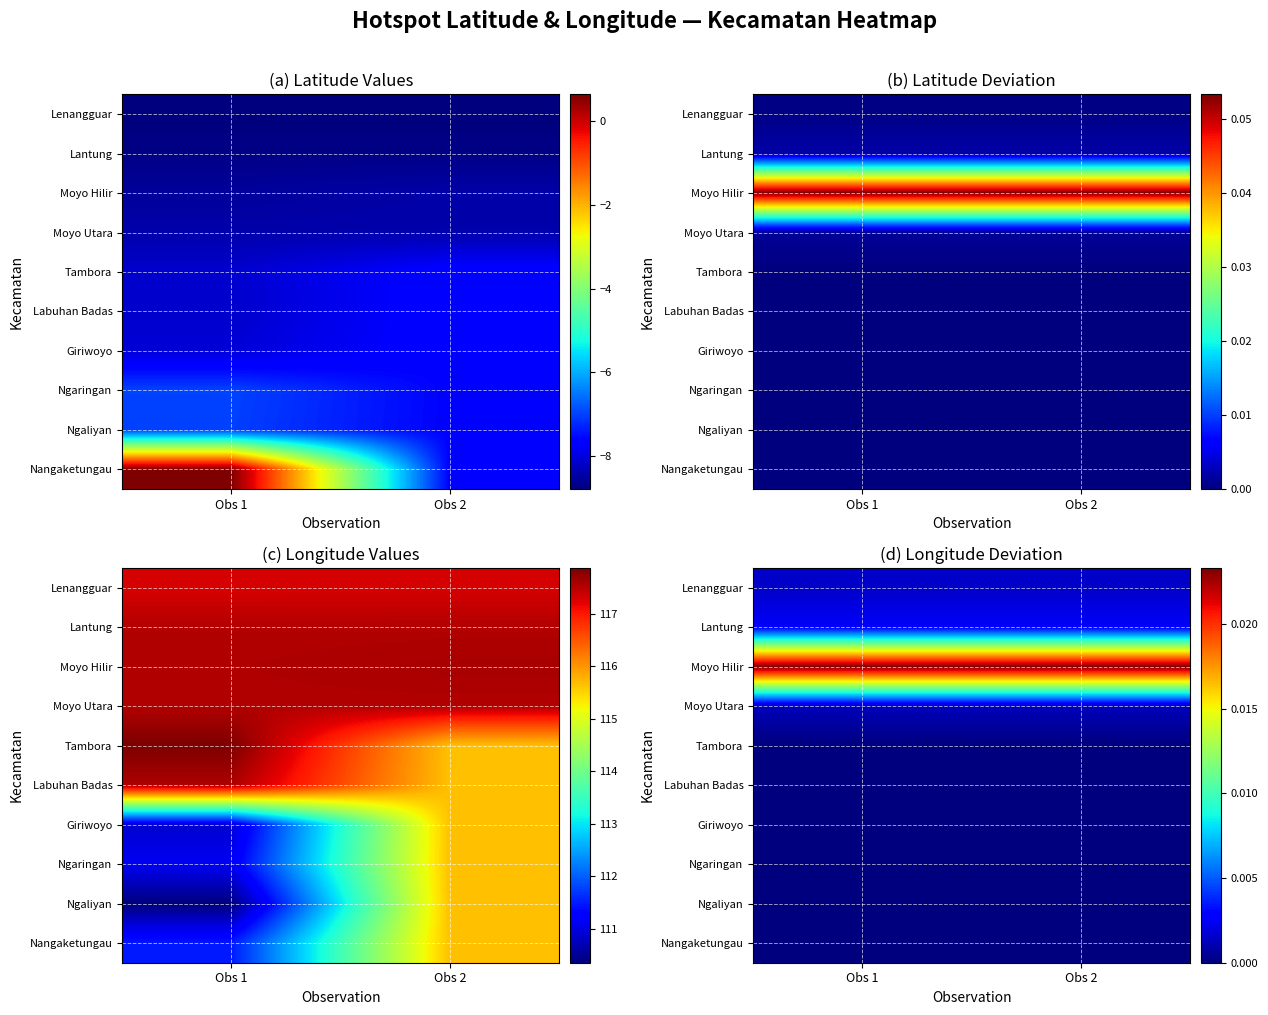

At which category is the sum across all series the highest?

Obs 2